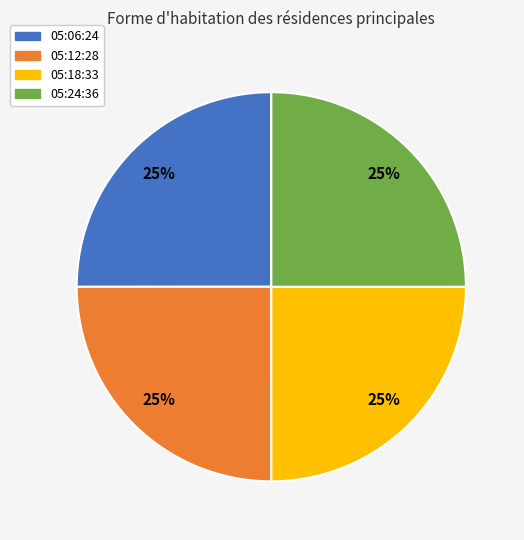

What is the ratio of the value at 05:12:28 to the value at 05:06:24?

1.0